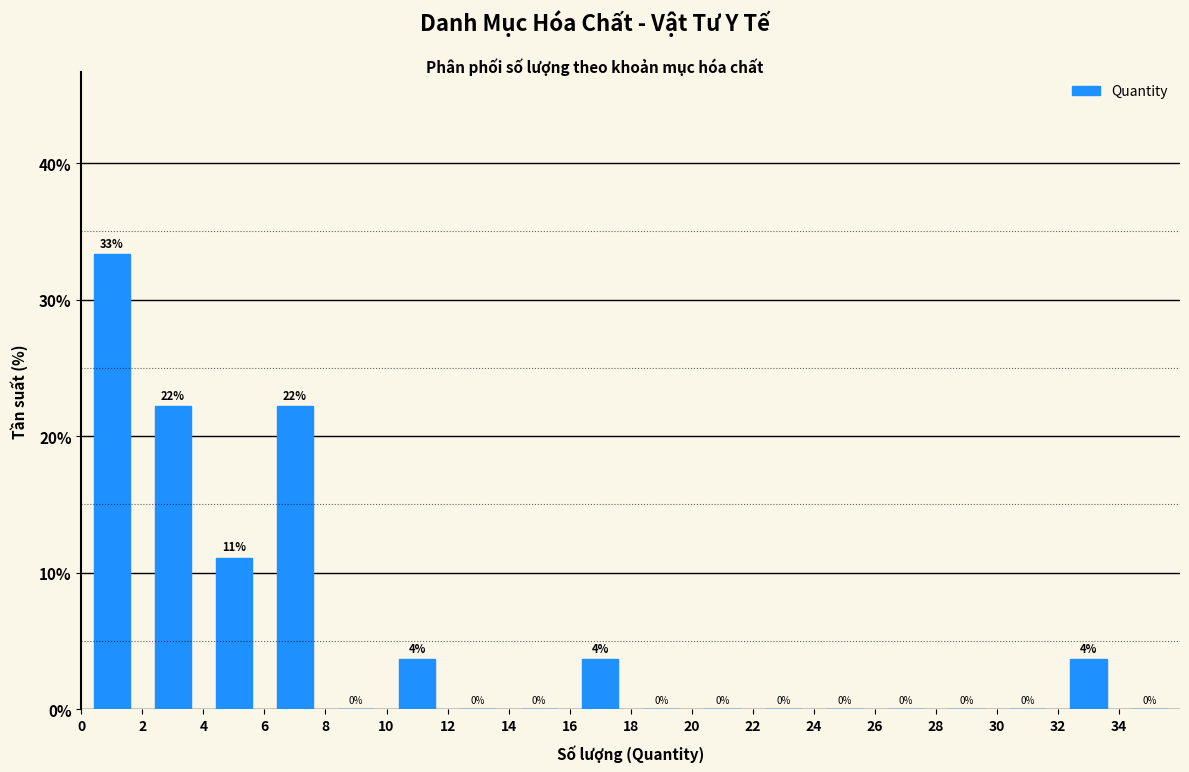

Which range on the x-axis has the tallest bar?

0 to 2